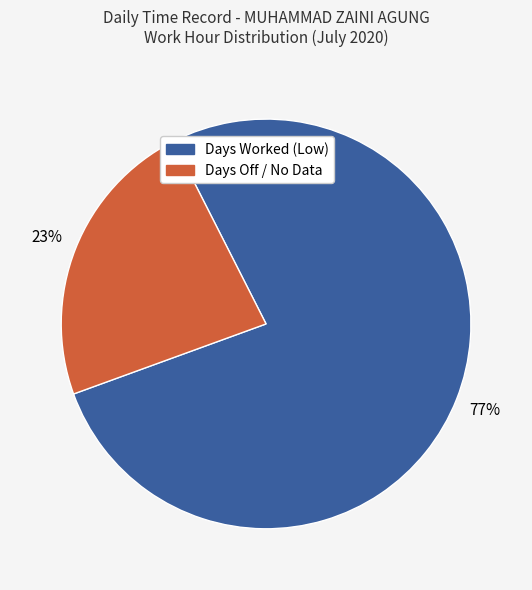

Is there any slice that represents more than half of the pie?

Yes